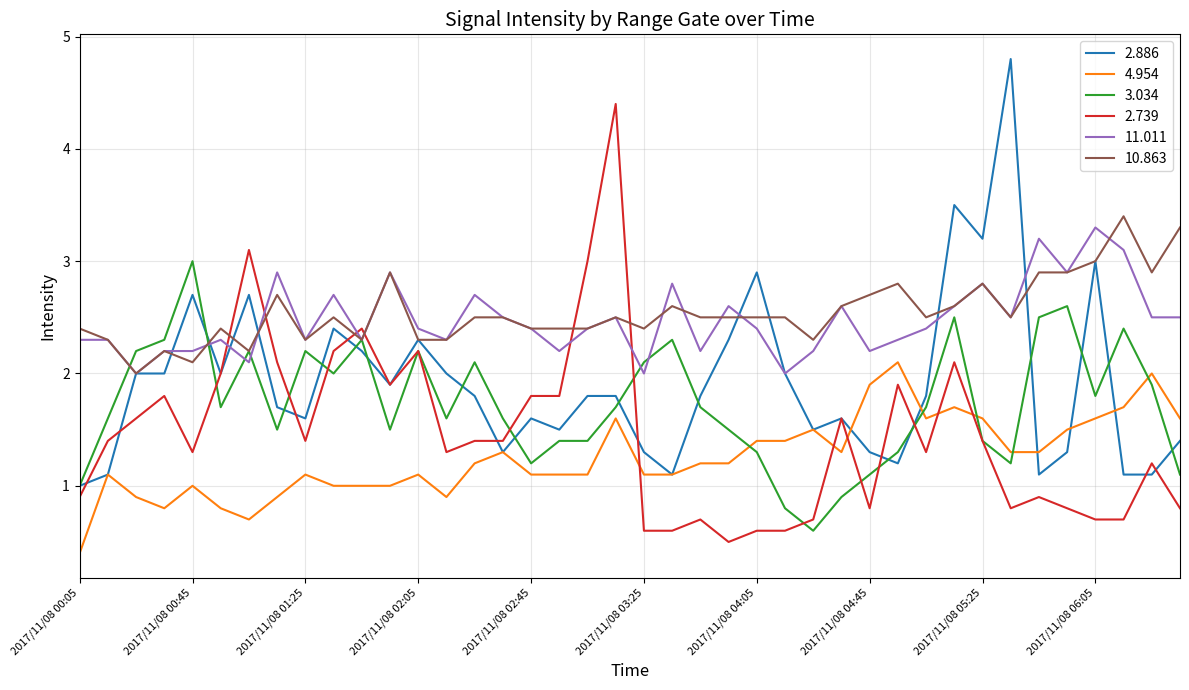

What is the highest value of the 10.863 series?

3.4